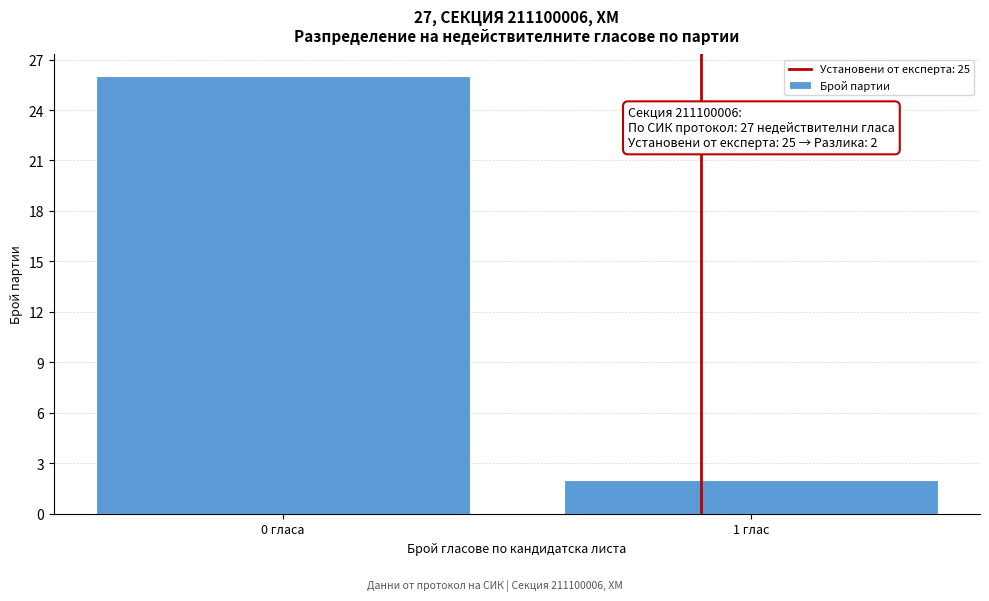

Reading left to right, extract all data points from this chart.

0 гласа=26	1 глас=2